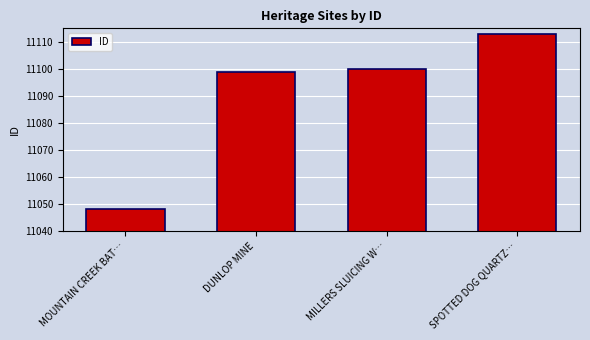

Which label corresponds to the largest value in the chart?

SPOTTED DOG QUARTZ…